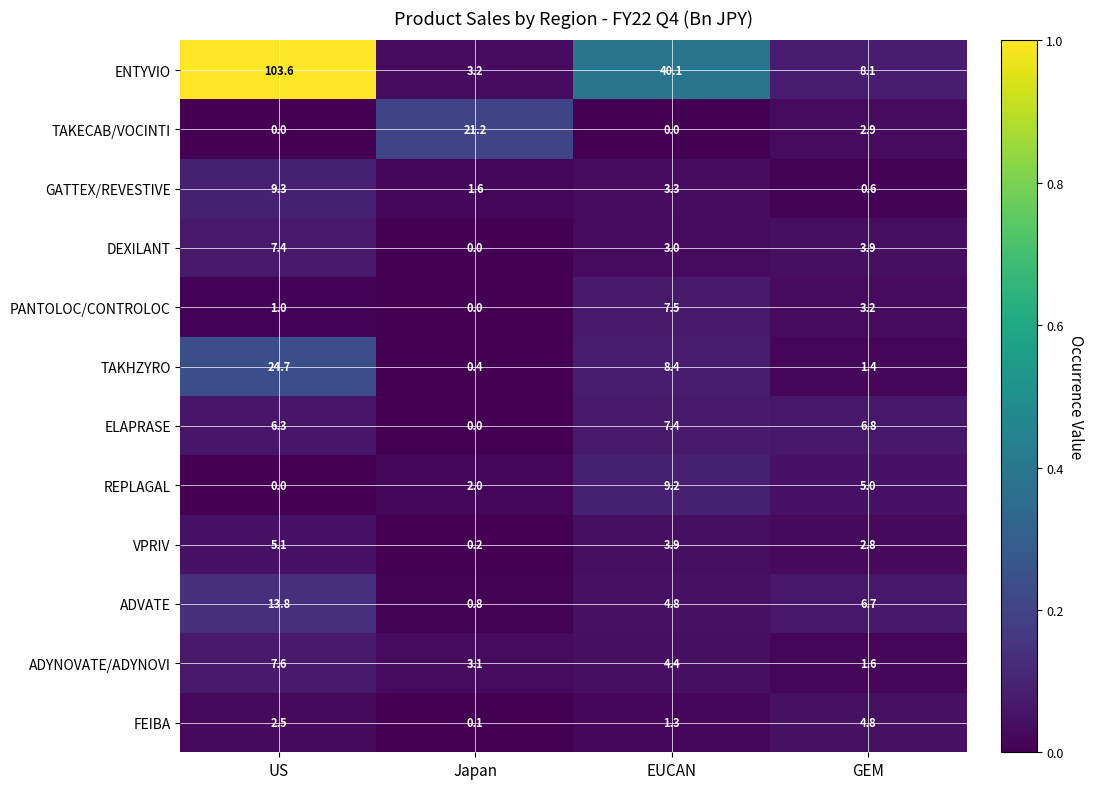

Between US and Japan, which series saw the biggest shift?

ENTYVIO